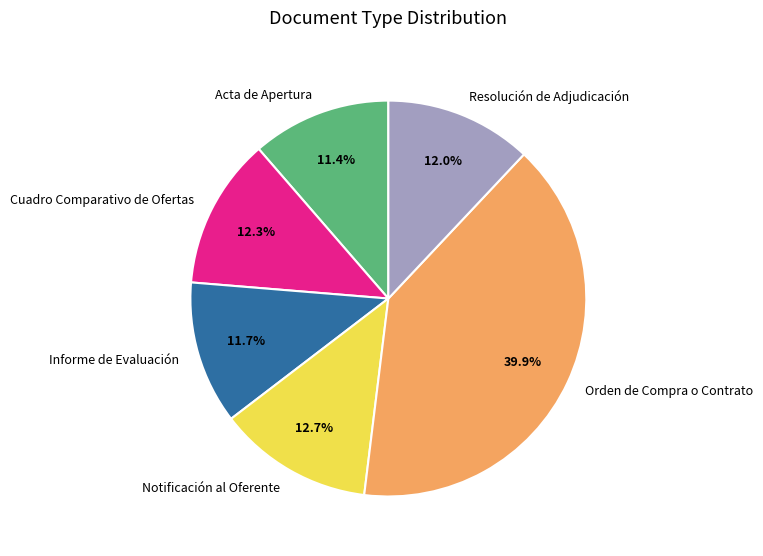

Which slice is the largest?

Orden de Compra o Contrato